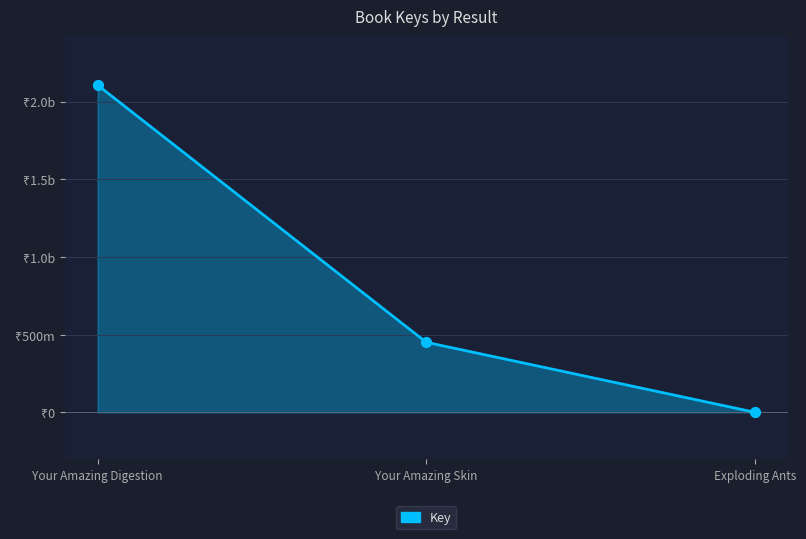

Between Your Amazing Digestion and Exploding Ants, which is larger?

Your Amazing Digestion